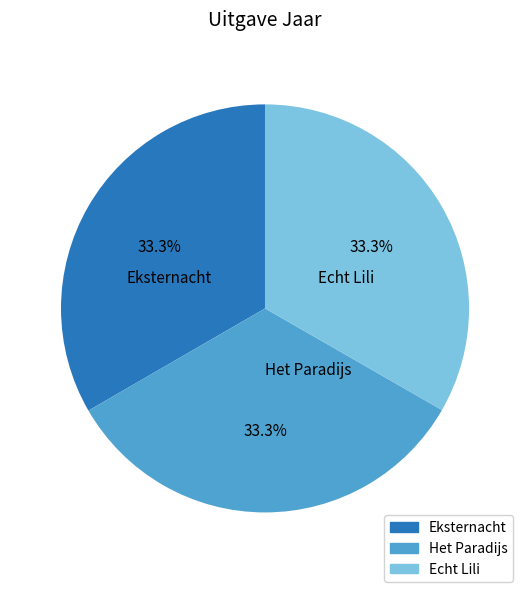

Does Eksternacht account for over 50% of the chart?

No